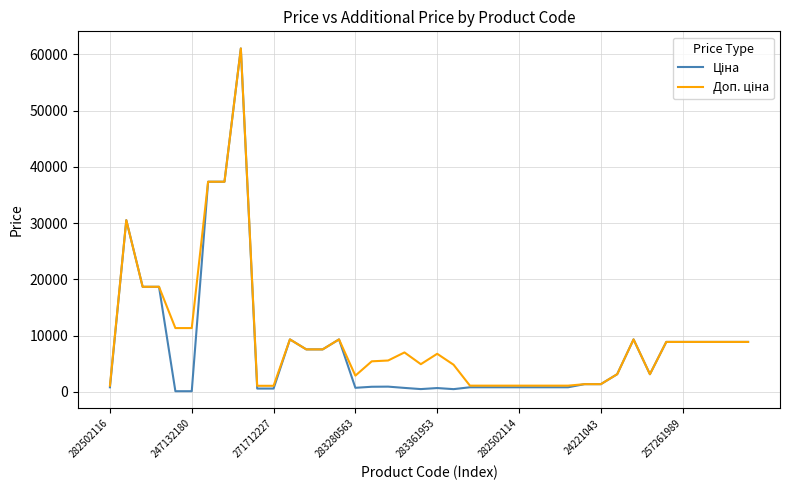

What is the minimum value shown in the chart?

113.3